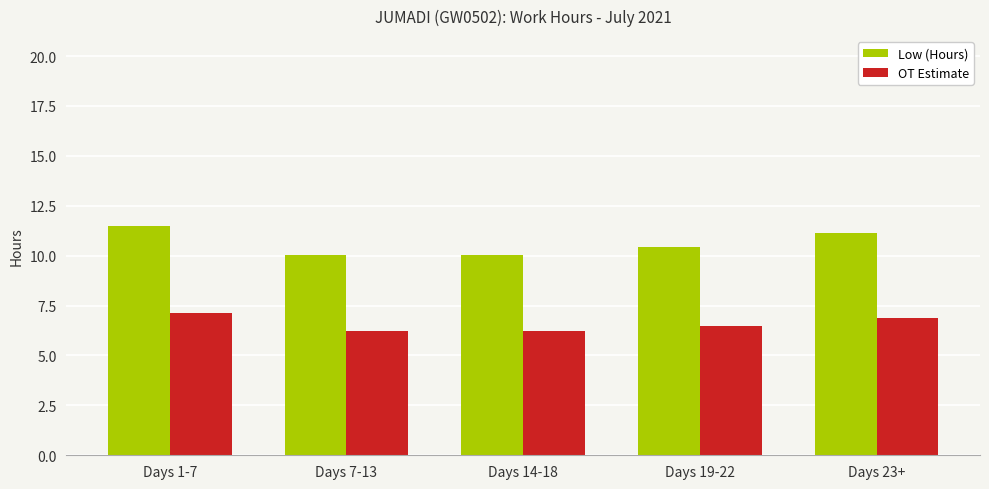

What is the maximum value for OT Estimate?

7.1